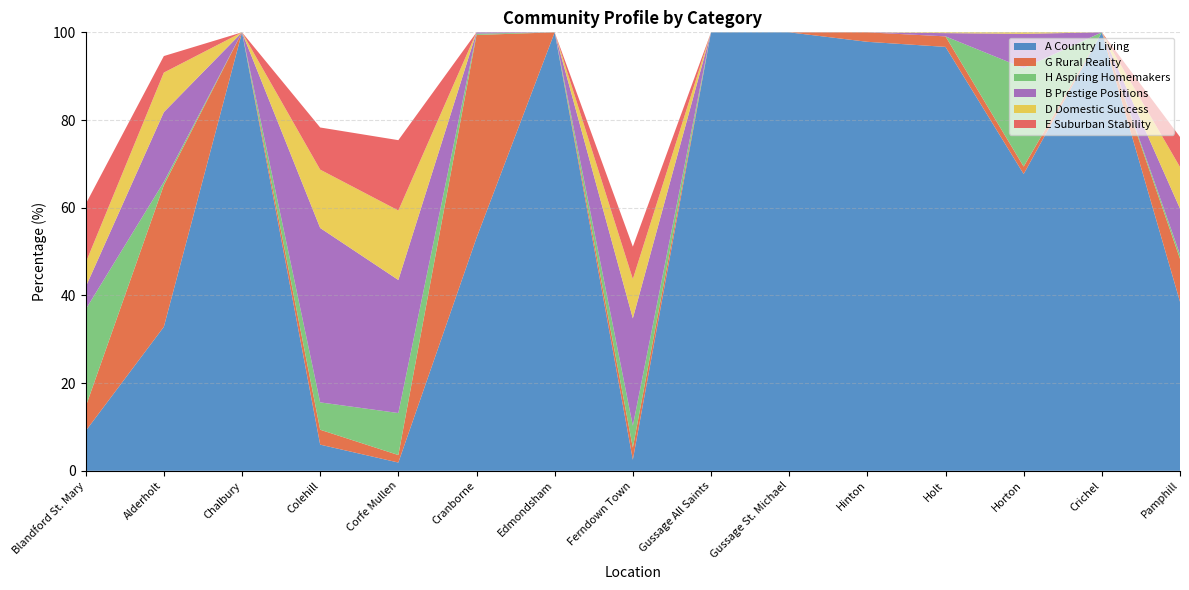

Reading left to right, list all the values displayed in this chart.

A Country Living: Blandford St. Mary=9.1	Alderholt=32.8	Chalbury=100.0	Colehill=6.0	Corfe Mullen=1.9	Cranborne=53.1	Edmondsham=100.0	Ferndown Town=2.5	Gussage All Saints=100.0	Gussage St. Michael=100.0	Hinton=97.8	Holt=96.7	Horton=67.7	Crichel=100.0	Pamphill=38.6
G Rural Reality: Blandford St. Mary=5.5	Alderholt=32.3	Chalbury=0.0	Colehill=3.4	Corfe Mullen=1.7	Cranborne=46.3	Edmondsham=0.0	Ferndown Town=2.8	Gussage All Saints=0.0	Gussage St. Michael=0.0	Hinton=2.2	Holt=2.4	Horton=1.7	Crichel=0.0	Pamphill=9.8
H Aspiring Homemakers: Blandford St. Mary=22.2	Alderholt=0.7	Chalbury=0.0	Colehill=6.2	Corfe Mullen=9.6	Cranborne=0.3	Edmondsham=0.0	Ferndown Town=5.0	Gussage All Saints=0.0	Gussage St. Michael=0.0	Hinton=0.0	Holt=0.0	Horton=22.4	Crichel=0.0	Pamphill=1.0
B Prestige Positions: Blandford St. Mary=5.1	Alderholt=15.9	Chalbury=0.0	Colehill=39.8	Corfe Mullen=30.3	Cranborne=0.3	Edmondsham=0.0	Ferndown Town=24.5	Gussage All Saints=0.0	Gussage St. Michael=0.0	Hinton=0.0	Holt=0.7	Horton=7.8	Crichel=0.0	Pamphill=10.5
D Domestic Success: Blandford St. Mary=5.5	Alderholt=9.0	Chalbury=0.0	Colehill=13.3	Corfe Mullen=15.8	Cranborne=0.0	Edmondsham=0.0	Ferndown Town=9.0	Gussage All Saints=0.0	Gussage St. Michael=0.0	Hinton=0.0	Holt=0.2	Horton=0.3	Crichel=0.0	Pamphill=9.5
E Suburban Stability: Blandford St. Mary=13.4	Alderholt=3.8	Chalbury=0.0	Colehill=9.6	Corfe Mullen=16.0	Cranborne=0.0	Edmondsham=0.0	Ferndown Town=7.4	Gussage All Saints=0.0	Gussage St. Michael=0.0	Hinton=0.0	Holt=0.0	Horton=0.0	Crichel=0.0	Pamphill=6.9